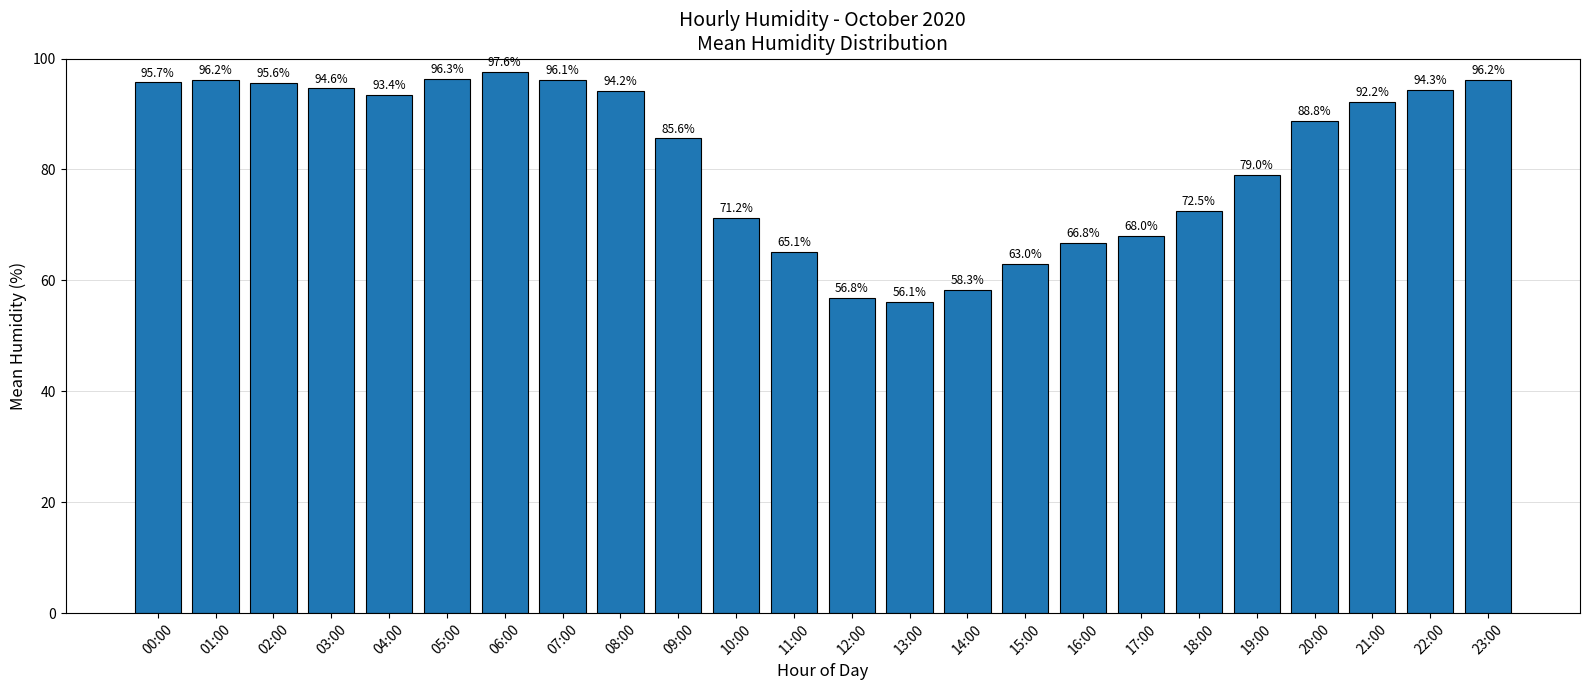

What is the label of the 7th bar from the right?

17:00